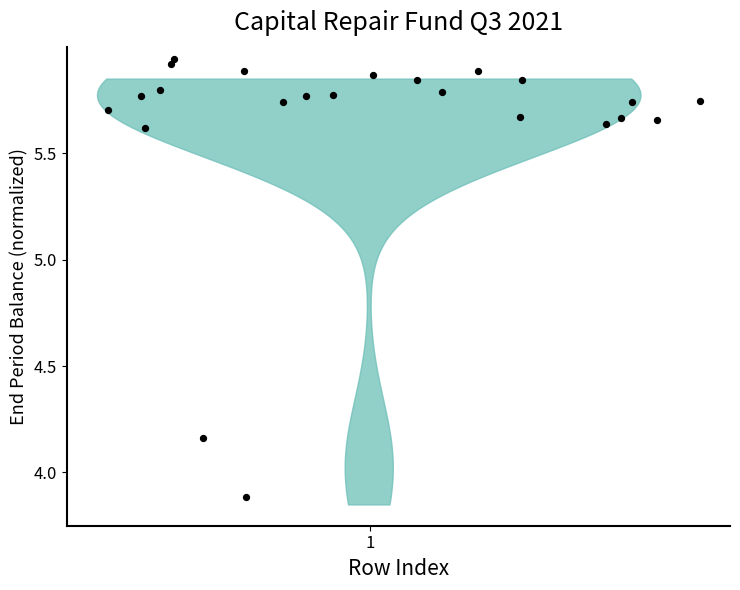

What Y value in the scatter plot is closest to 4?

3.9